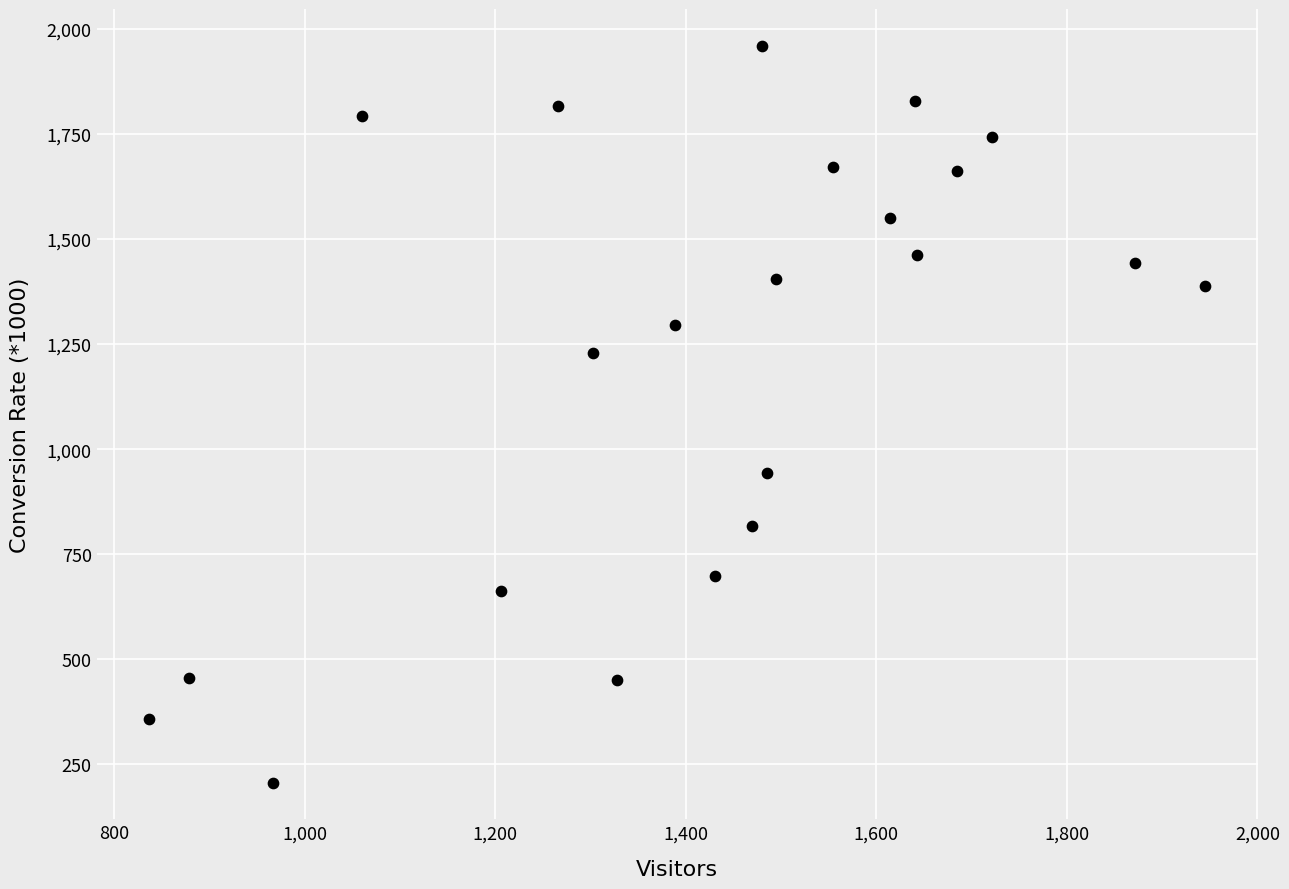

What is the range of X values (max minus min)?

1108.0